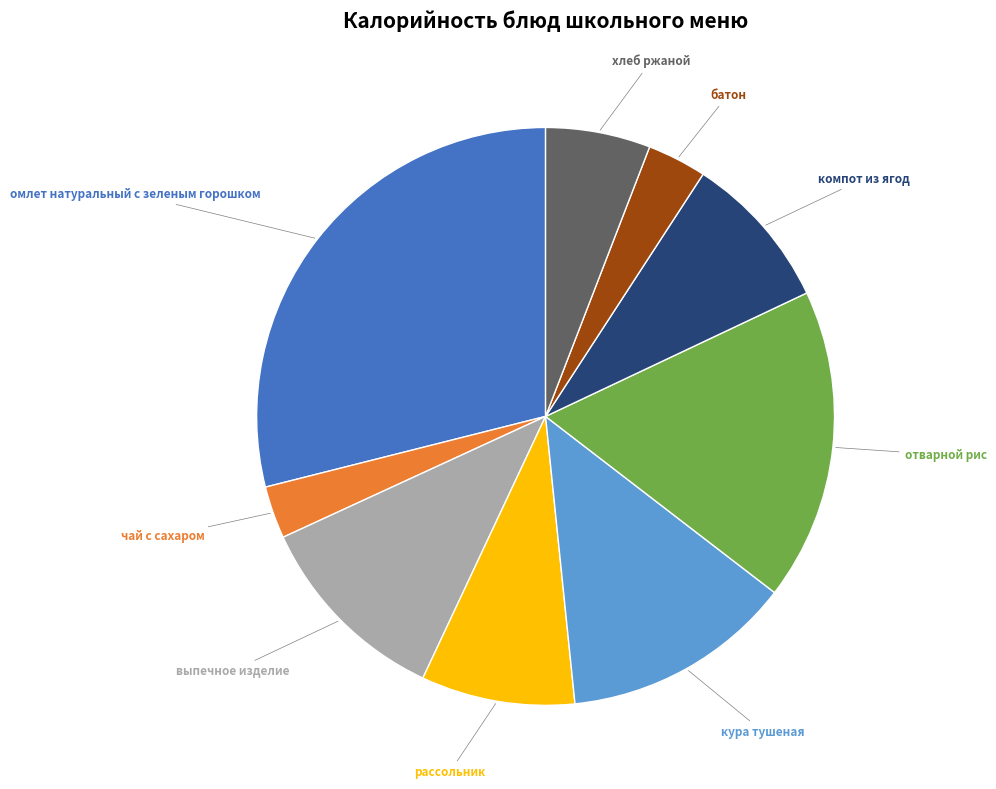

Is it true that чай с сахаром is 12% of the pie?

False